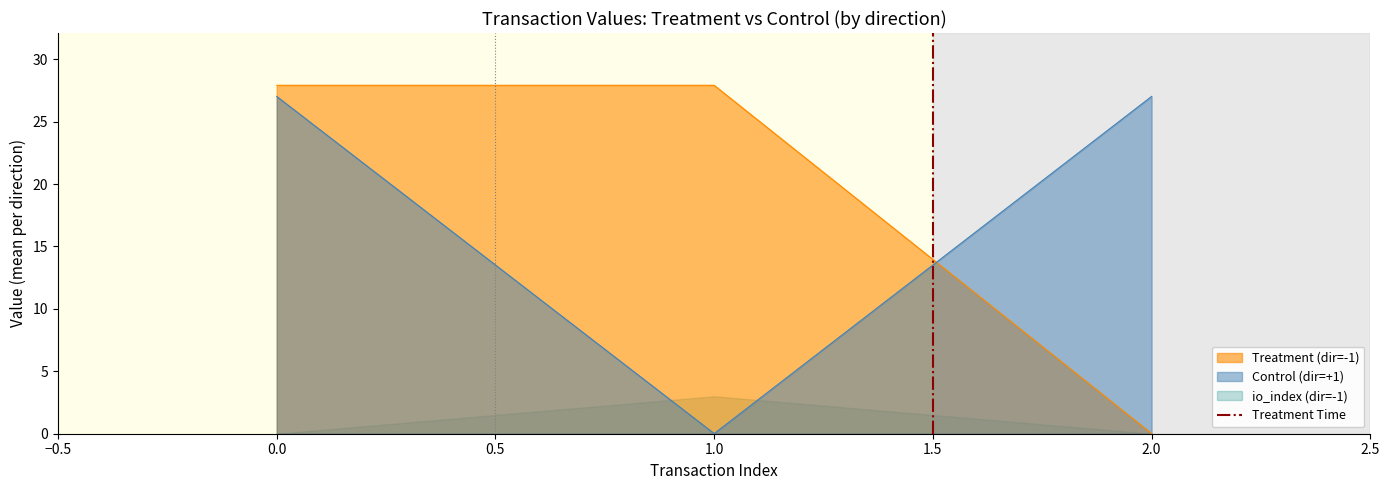

Is it true that Treatment (dir=-1) equals 7.2 at 0.0?

False